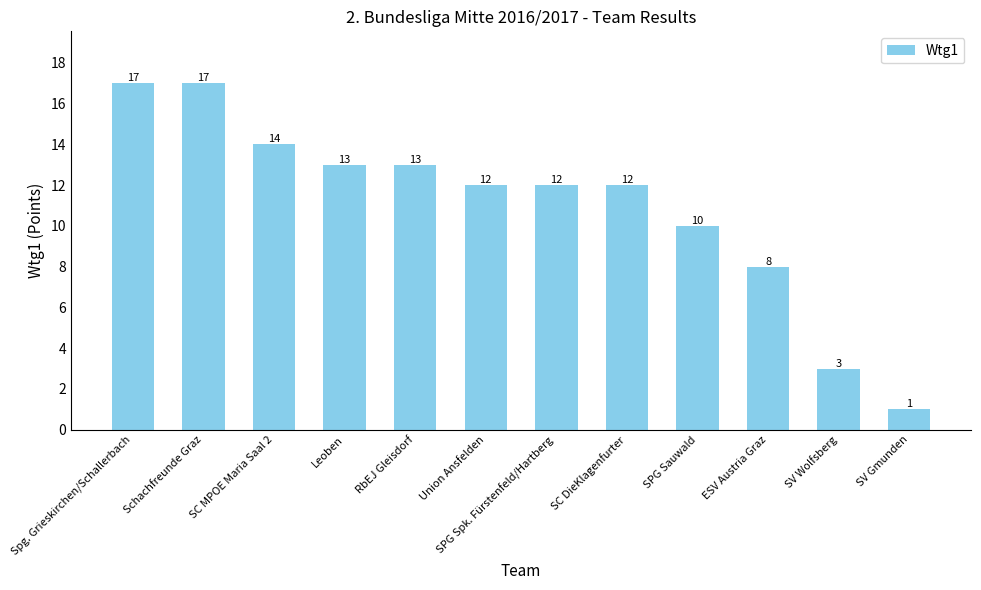

Does the chart contain any negative values?

No